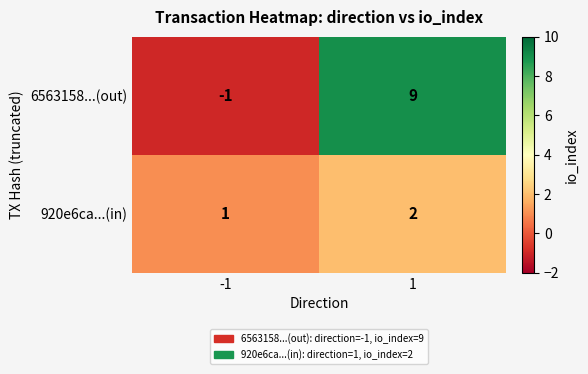

The 920e6ca...(in) series shows 1 at -1. True or false?

True